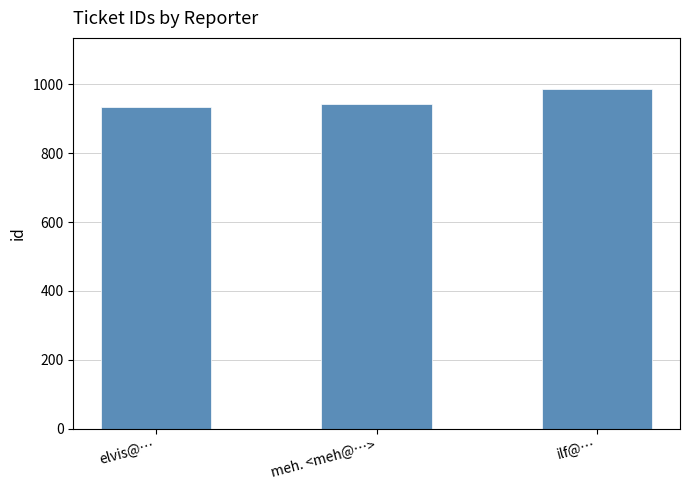

The chart shows a value of 1393 at ilf@…. True or false?

False